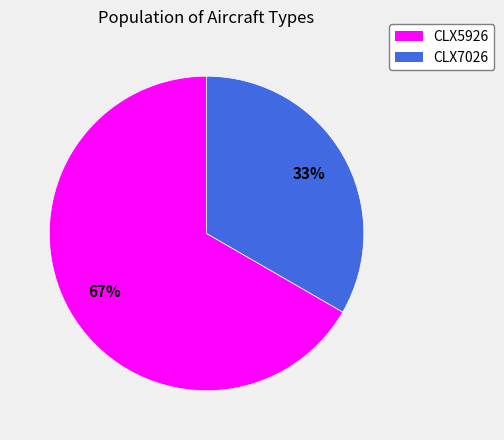

To the nearest percent, what is the combined percentage of CLX7026 and CLX5926?

100%